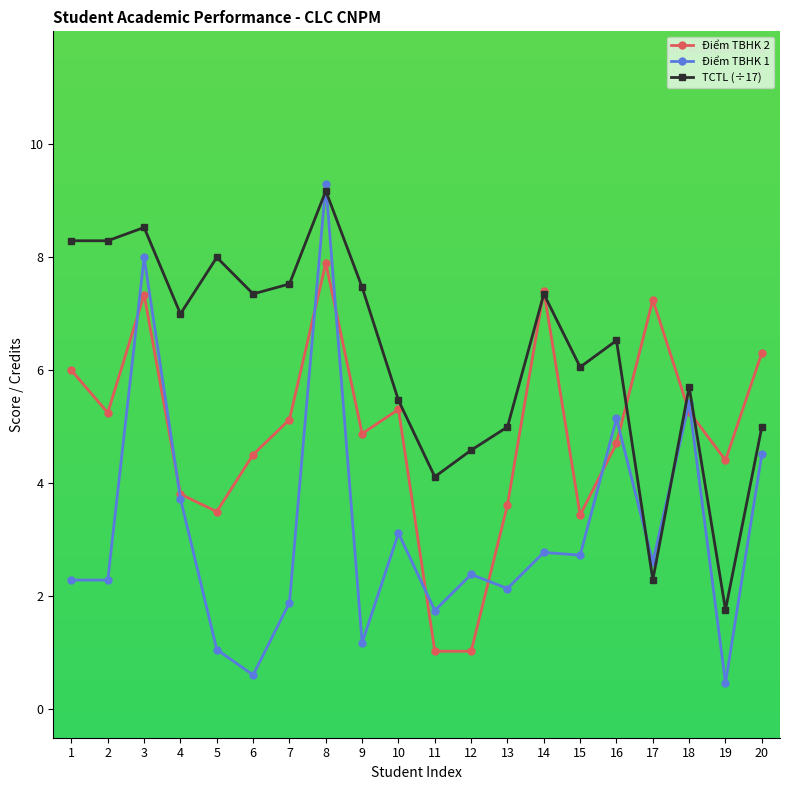

Is it true that TCTL (÷17) equals 5.5 at 10?

True